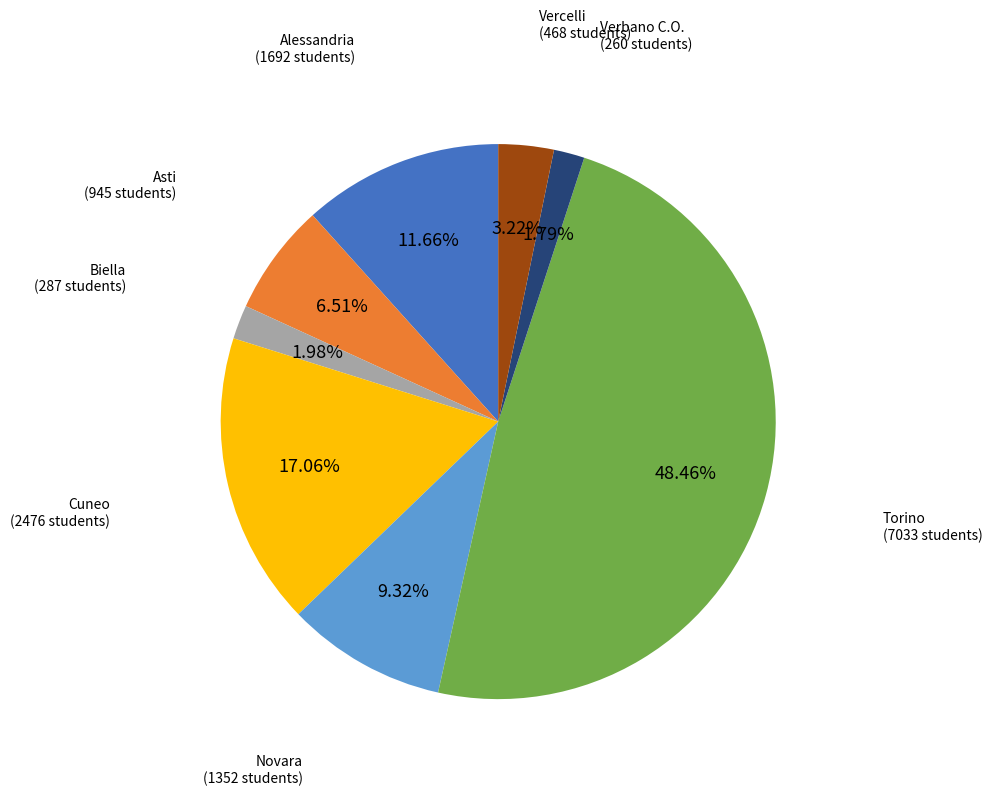

True or false: Torino accounts for 48% of the total.

True